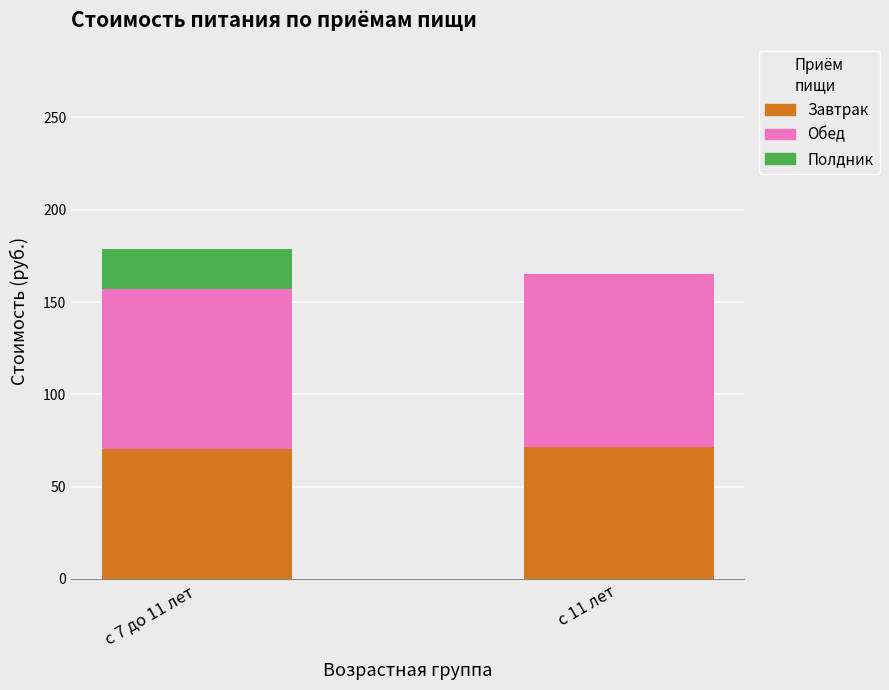

What is the total value across all series at с 7 до 11 лет?

178.9